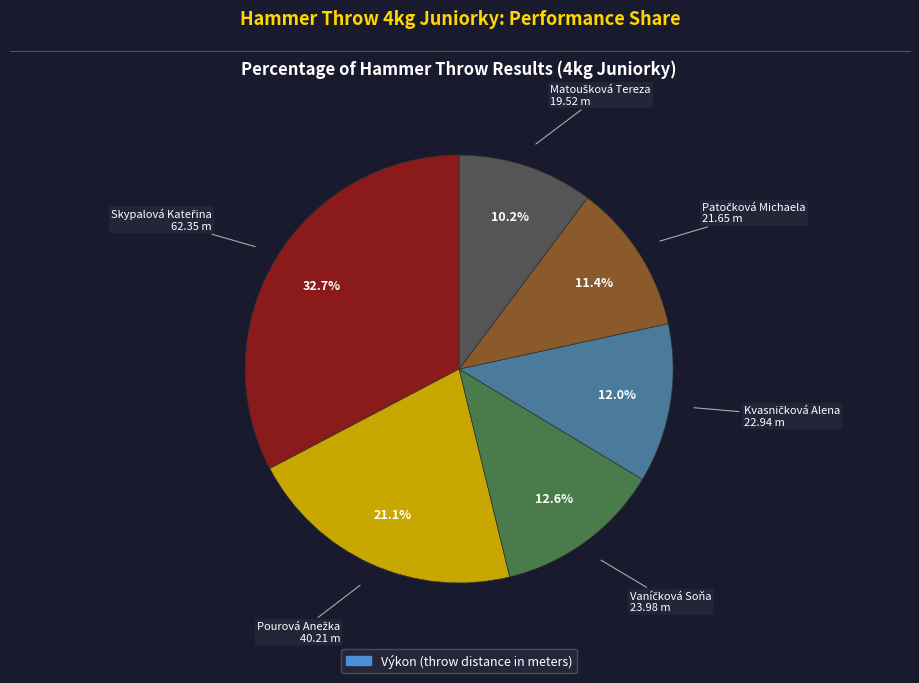

Does any single category account for the majority?

No